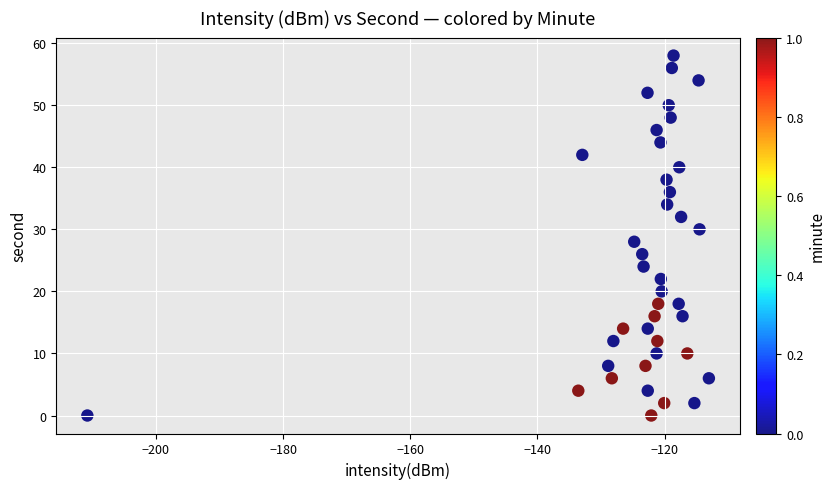

What is the range of Y values (max minus min)?

58